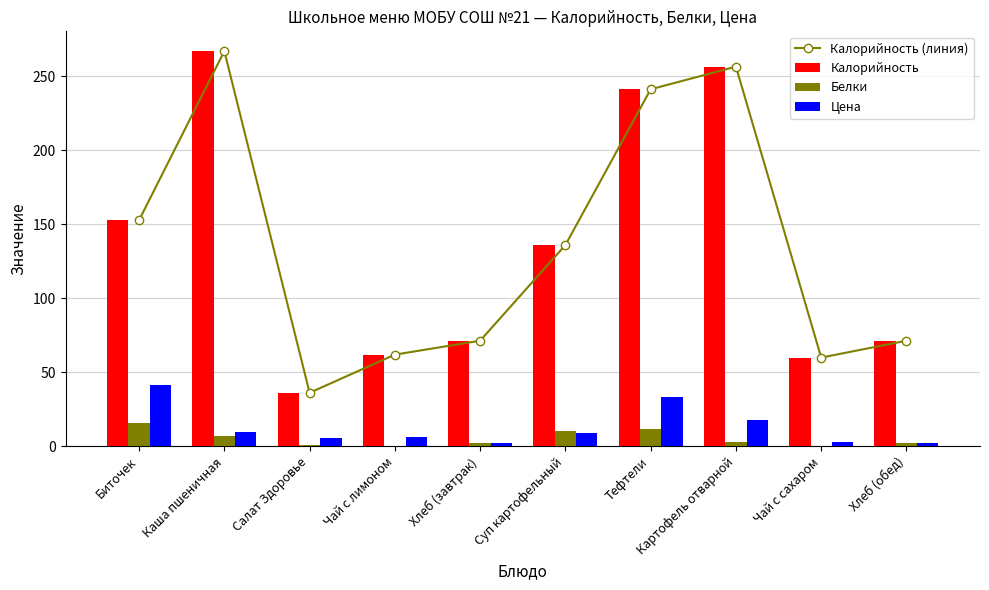

What is the sum of all Белки values?

53.2